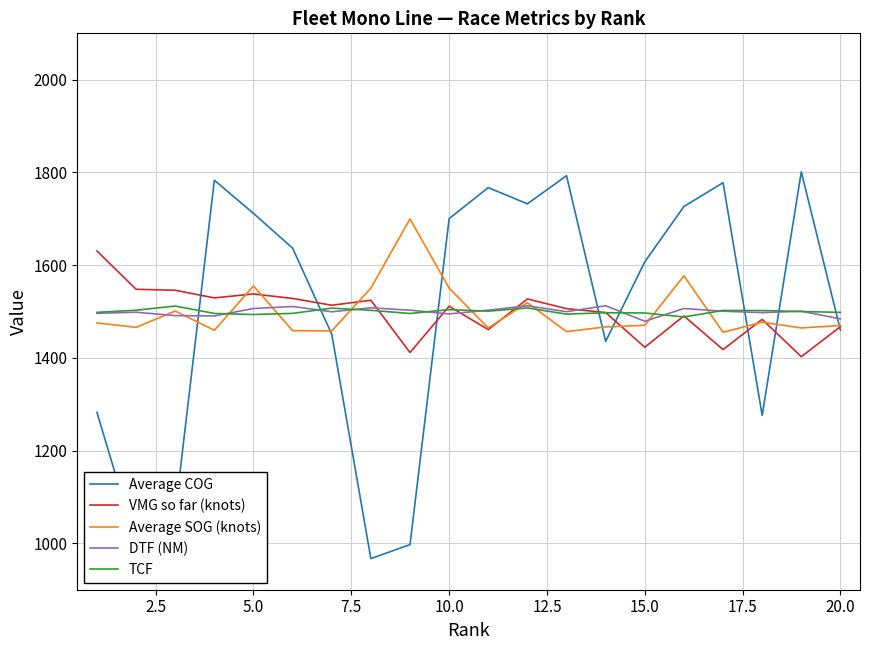

What is the minimum value for DTF (NM)?

1479.0